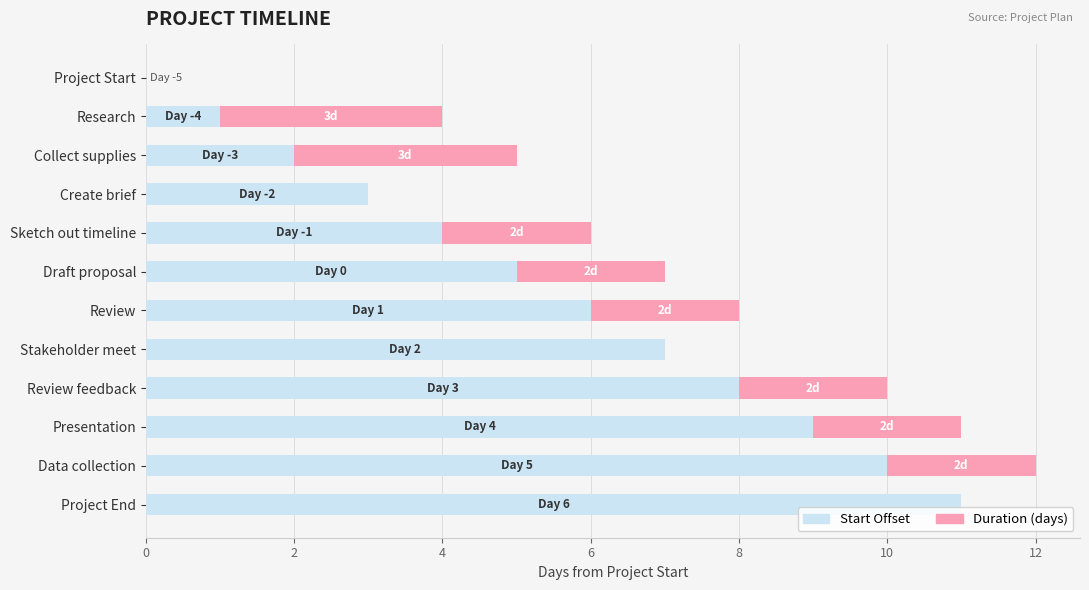

What is the total value across all series at Project End?

11